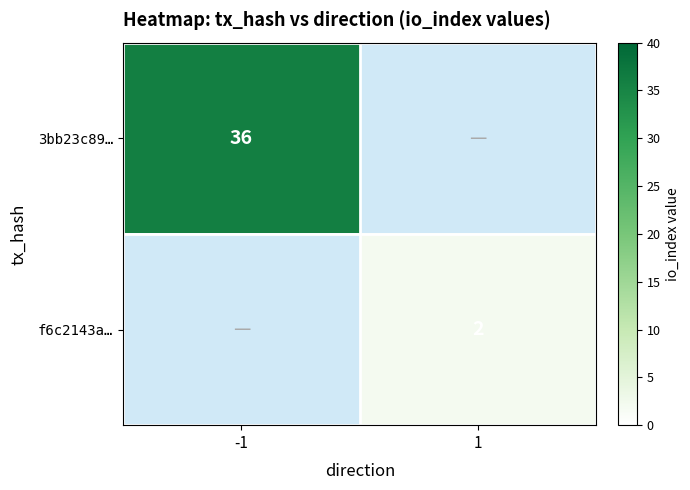

Is the value of f6c2143a… at 1 greater than the value of 3bb23c89… at -1?

No